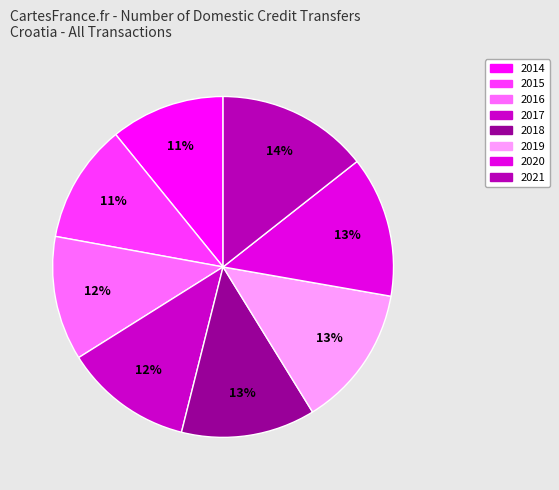

Does any single category account for the majority?

No